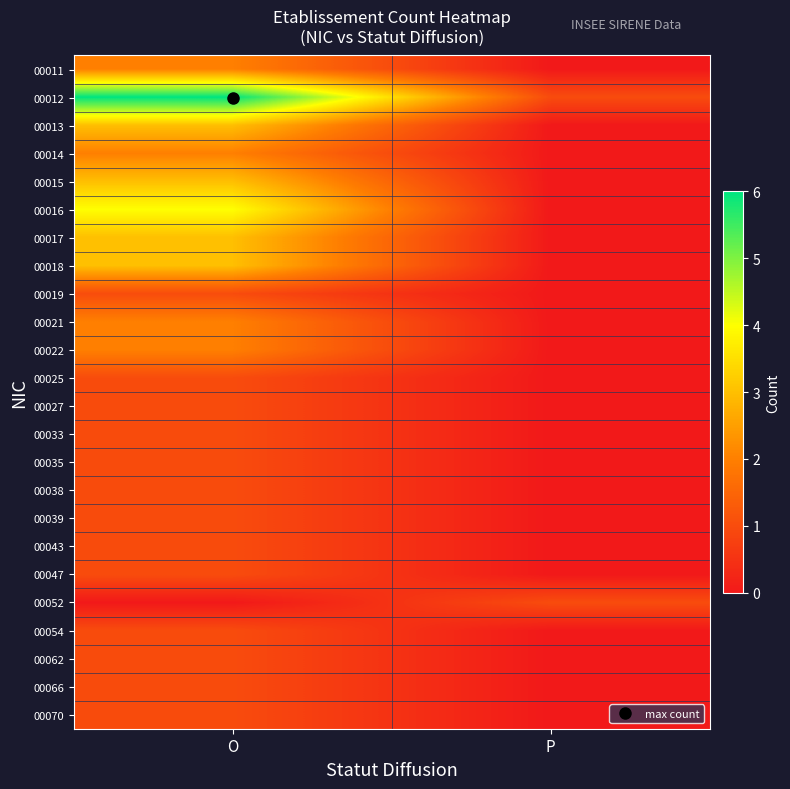

Reading right to left, transcribe all the data shown in this chart.

00011: P=0	O=2
00012: P=1	O=6
00013: P=0	O=3
00014: P=0	O=2
00015: P=0	O=3
00016: P=0	O=4
00017: P=0	O=3
00018: P=0	O=3
00019: P=0	O=1
00021: P=0	O=2
00022: P=0	O=2
00025: P=0	O=1
00027: P=0	O=1
00033: P=0	O=1
00035: P=0	O=1
00038: P=0	O=1
00039: P=0	O=1
00043: P=0	O=1
00047: P=0	O=1
00052: P=1	O=0
00054: P=0	O=1
00062: P=0	O=1
00066: P=0	O=1
00070: P=0	O=1